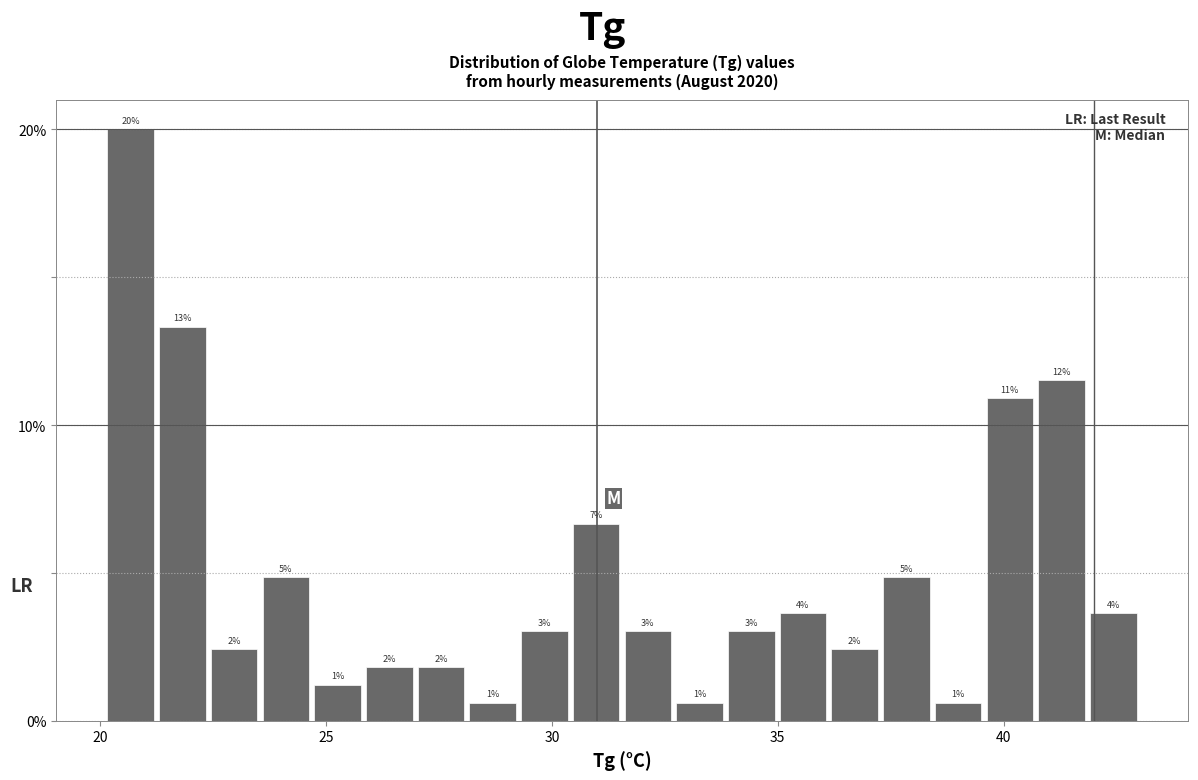

Read against the x-axis, roughly where is the centre of the tallest bar?

20.5